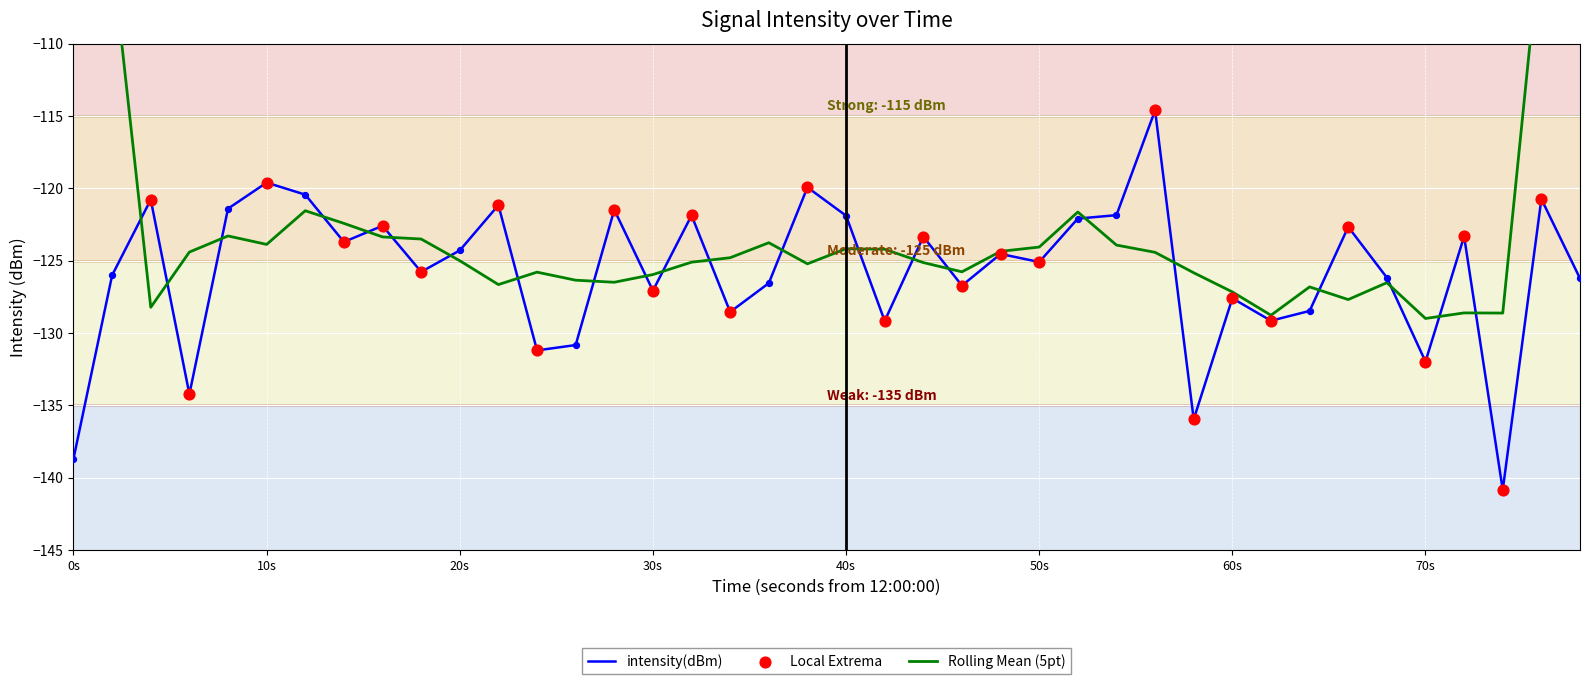

The intensity(dBm) series shows -132.0 at 70s. True or false?

True